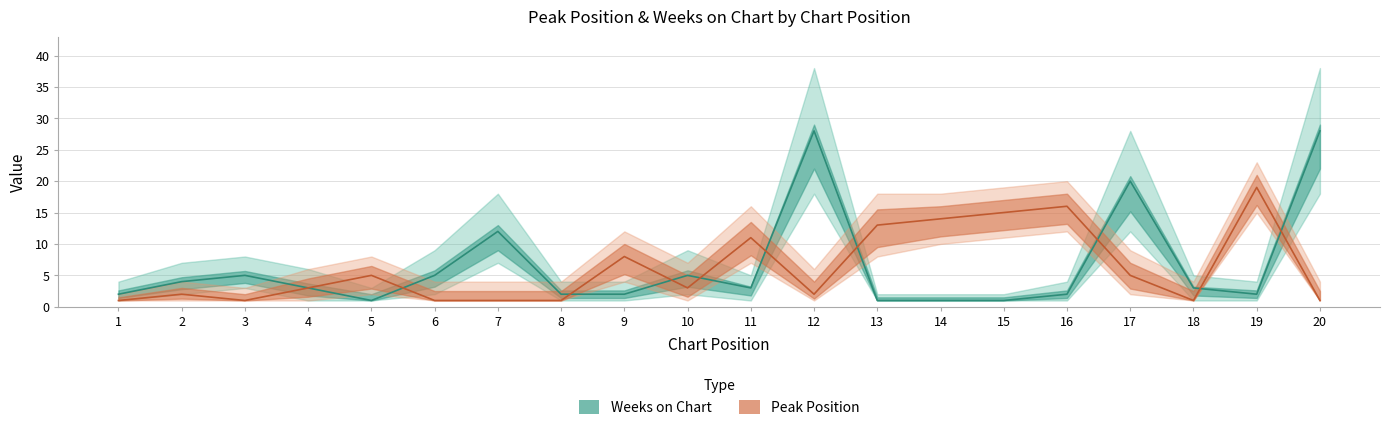

Rank the series by their average value, from lowest to highest.

Peak Position, Weeks on Chart